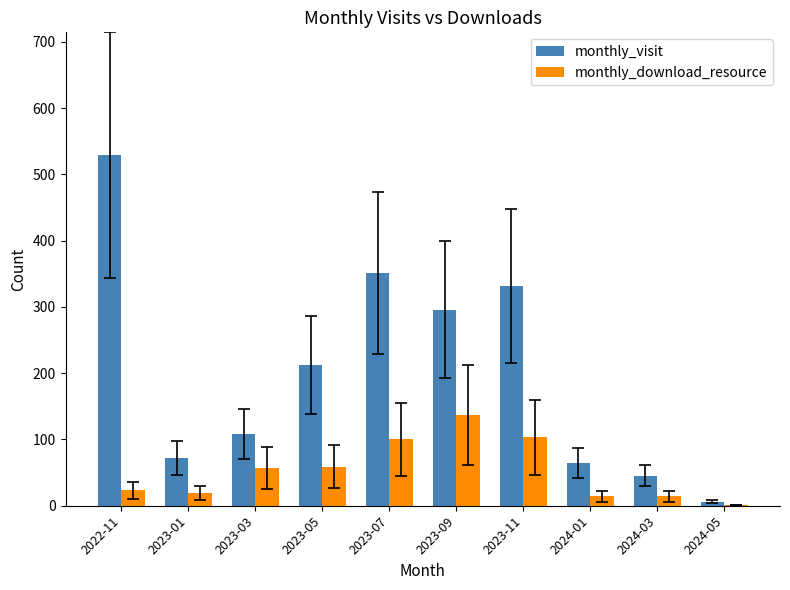

What is the average value of the monthly_download_resource series?

53